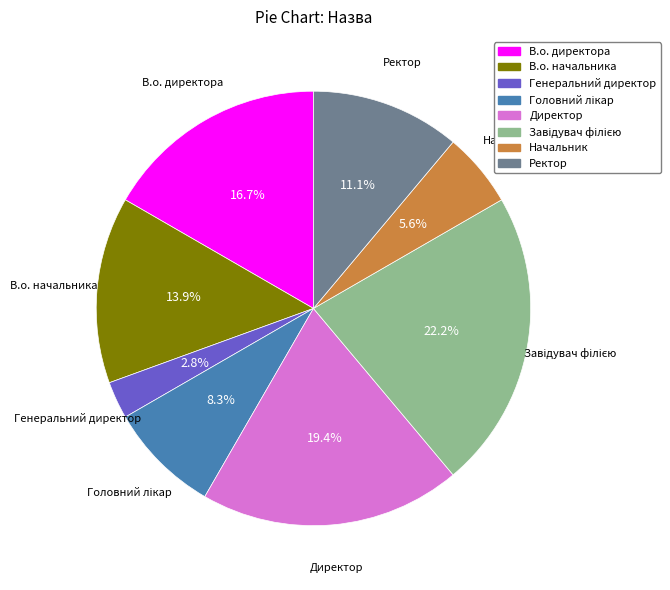

Is there a majority slice in this chart?

No